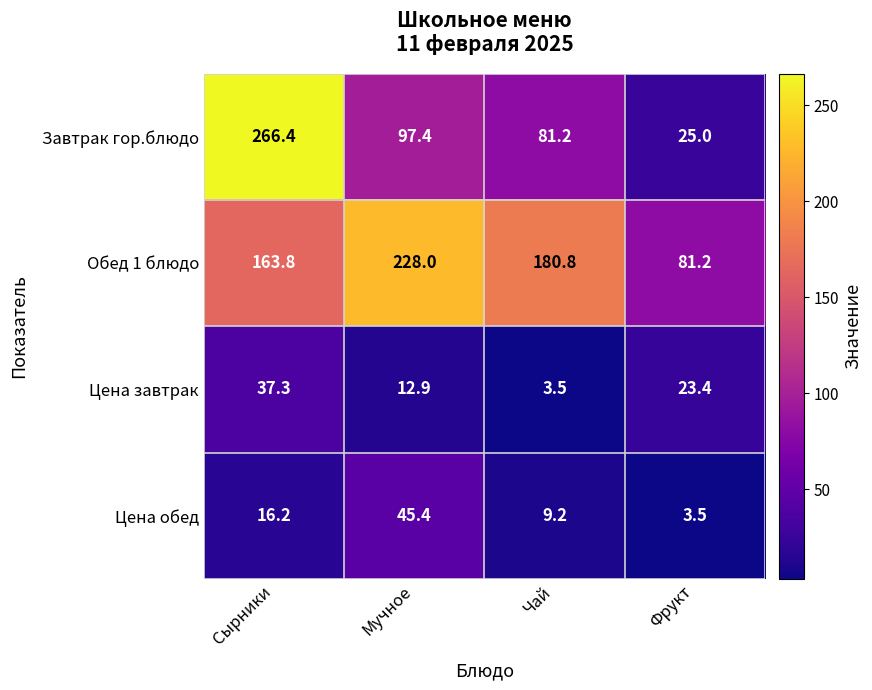

Which series has the largest total across all categories?

Обед 1 блюдо